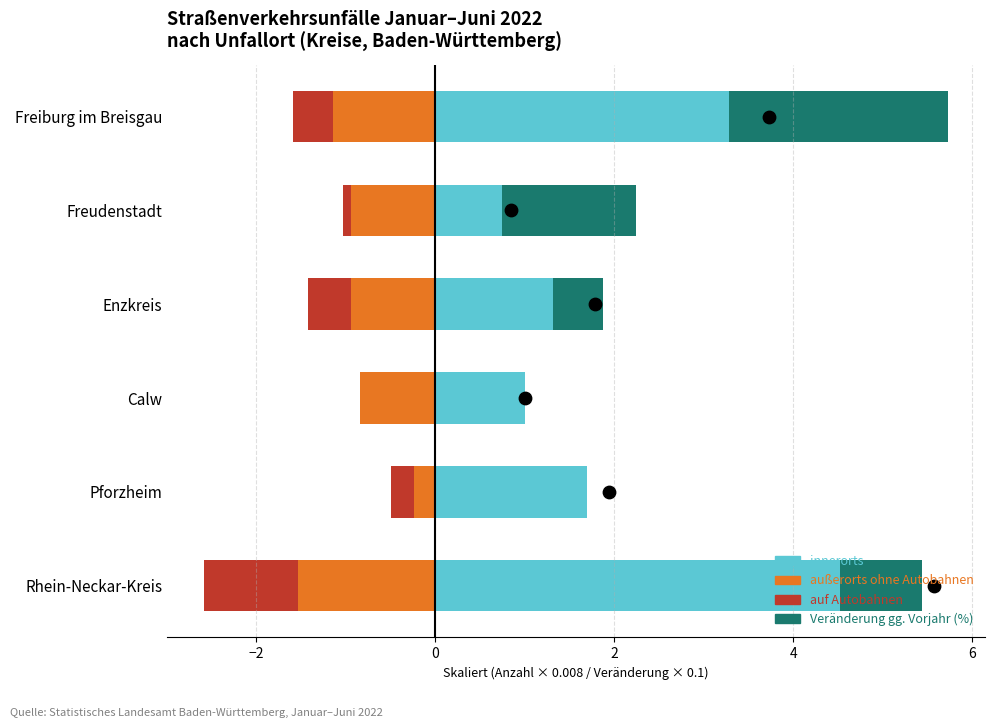

What are all the series names shown in the legend?

außerorts ohne Autobahnen, auf Autobahnen, innerorts, Veränderung gg. Vorjahr (%)